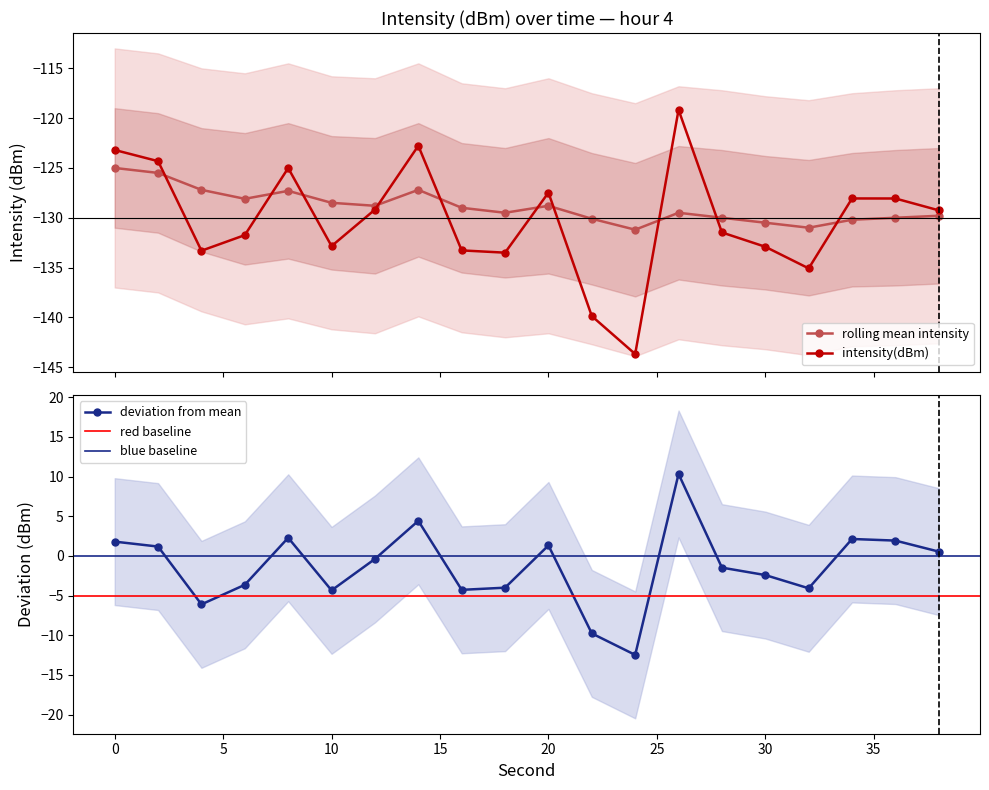

Where is rolling_mean nearest to the value -128?

6